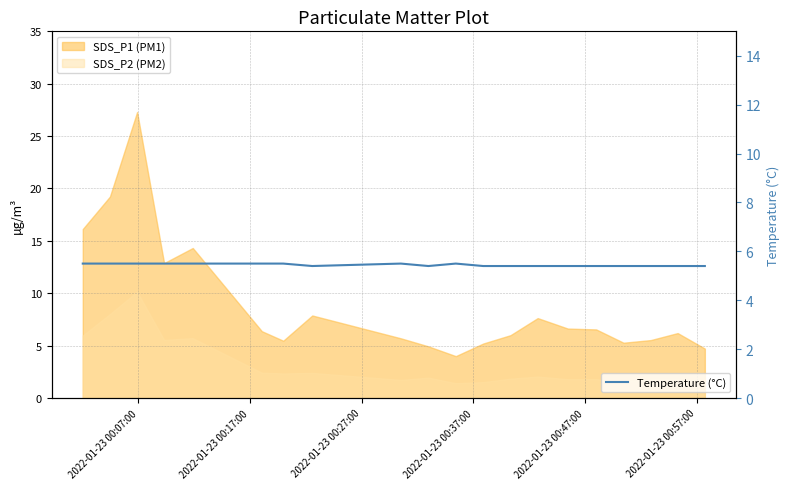

What is the minimum value for Temperature (°C)?

5.4